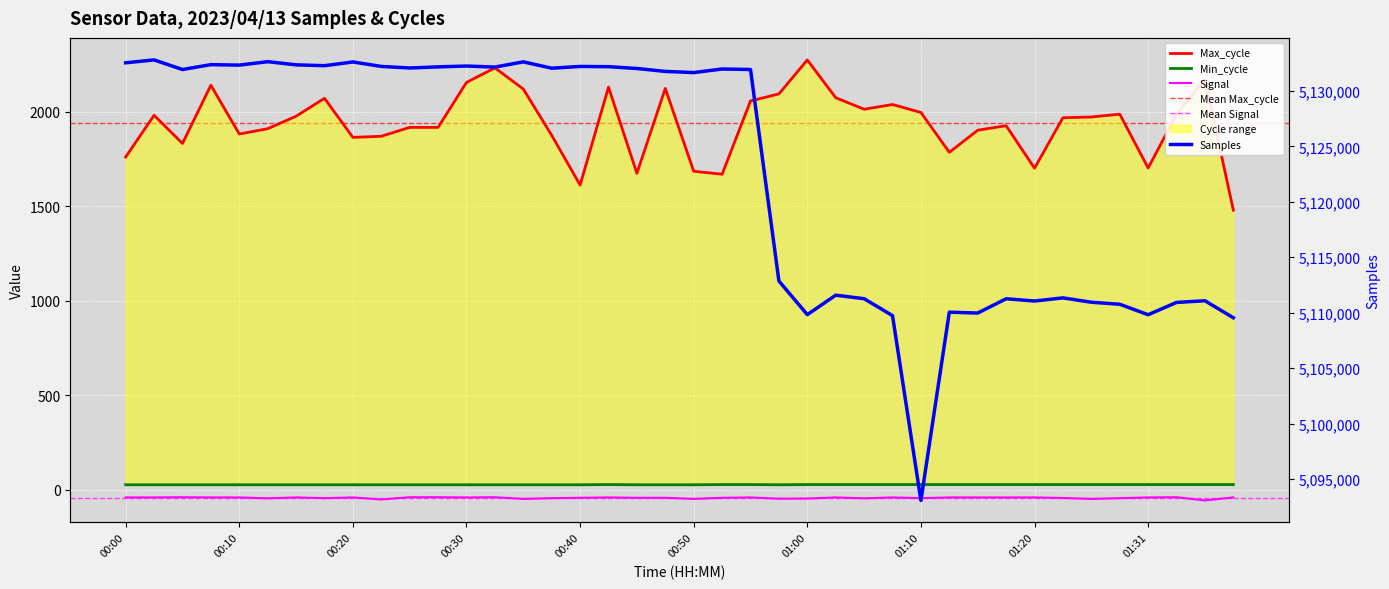

Where is the first local minimum for Signal?

00:13